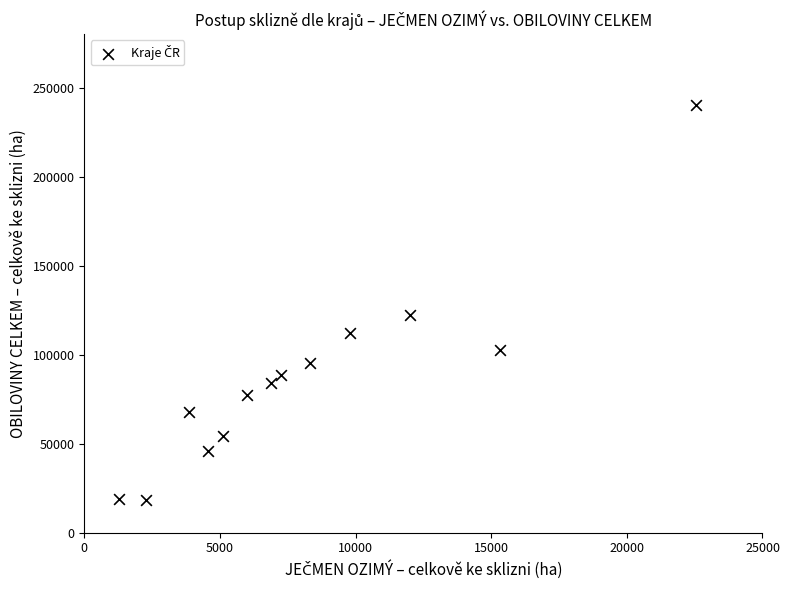

What Y value in the scatter plot is closest to 129148?

122033.0